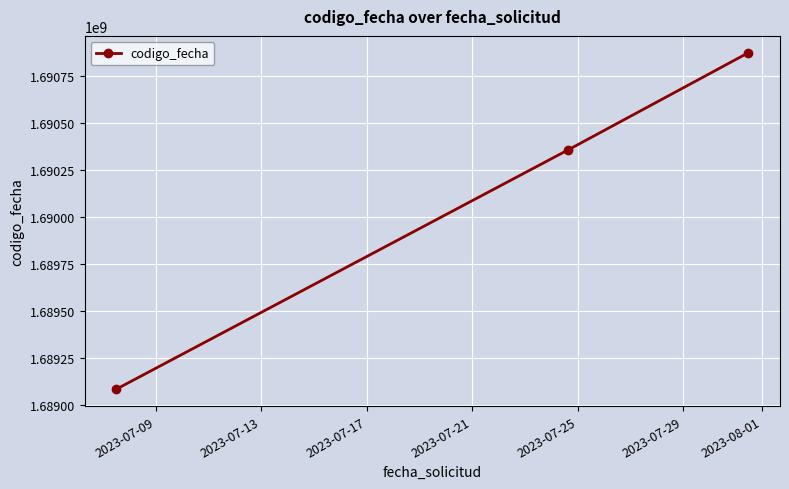

What is the minimum value shown in the chart?

1689084564